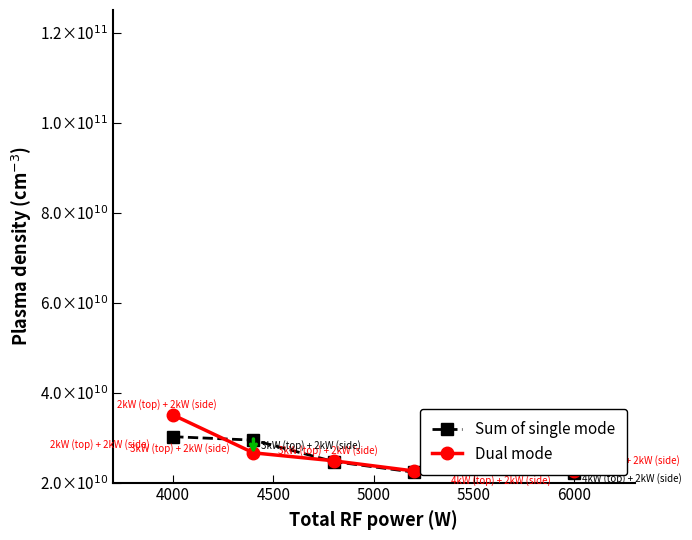

Reading left to right, list all the values displayed in this chart.

Sum of single mode: 30203252033.0	29439775910.0	24677884407.0	22328020134.0	26889818689.0	22134292566.0
Dual mode: 35013648772.0	26620553360.0	24850169910.0	22590673575.0	27228858098.0	22568578554.0